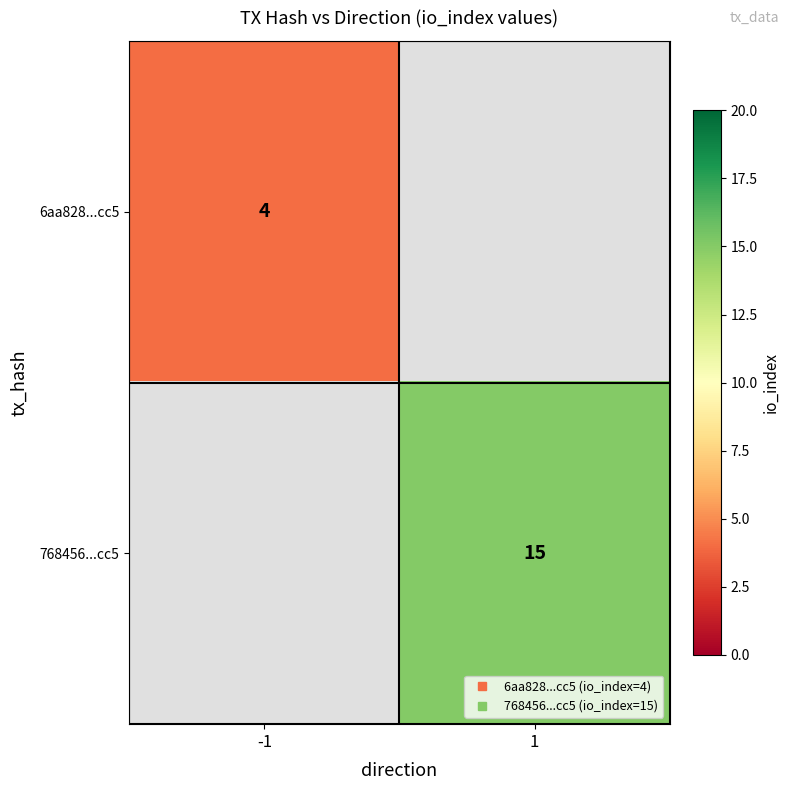

At which category does the chart reach its peak across all series?

1